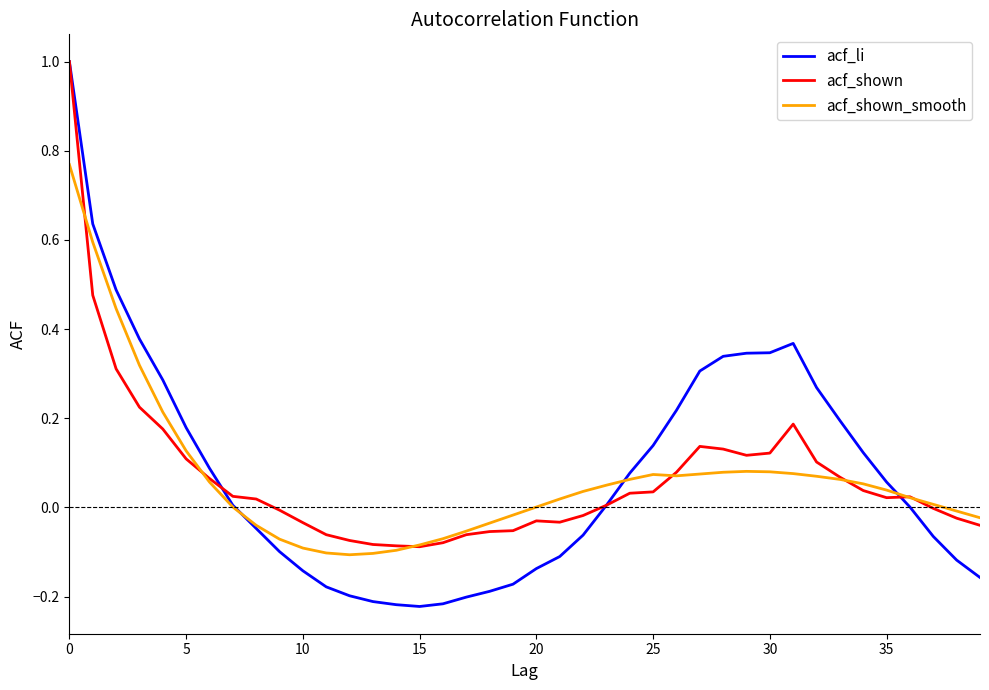

Which series has the widest spread of values?

acf_li